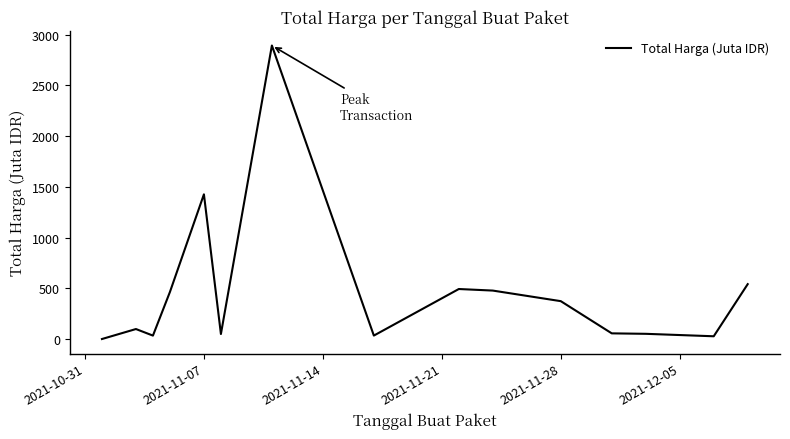

What is the greatest value displayed?

2892.1